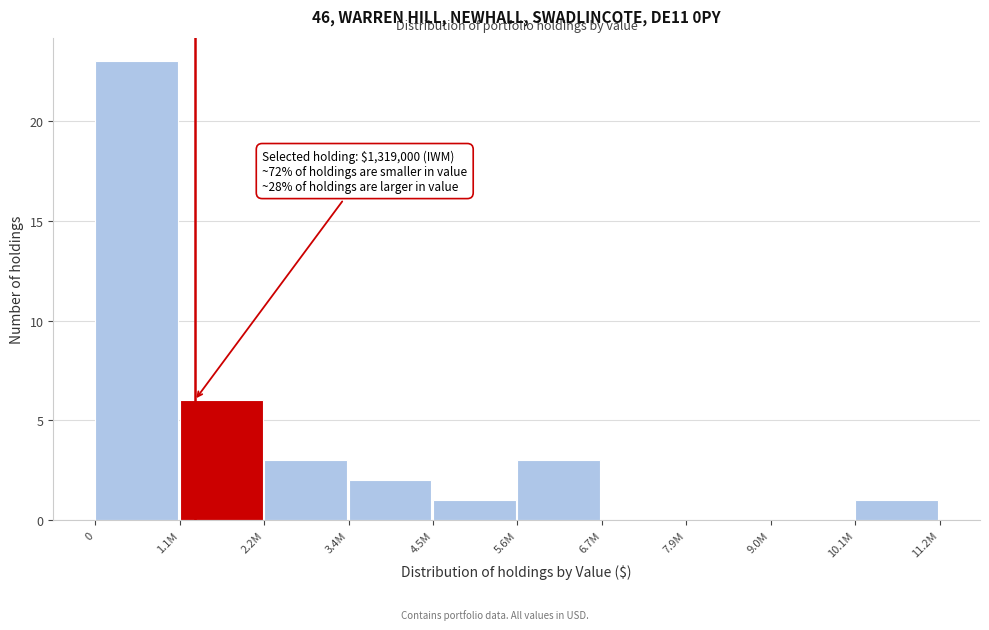

Reading right to left, list all the values displayed in this chart.

10.1M=1	9.0M=0	7.9M=0	6.7M=0	5.6M=3	4.5M=1	3.4M=2	2.2M=3	1.1M=6	0=23